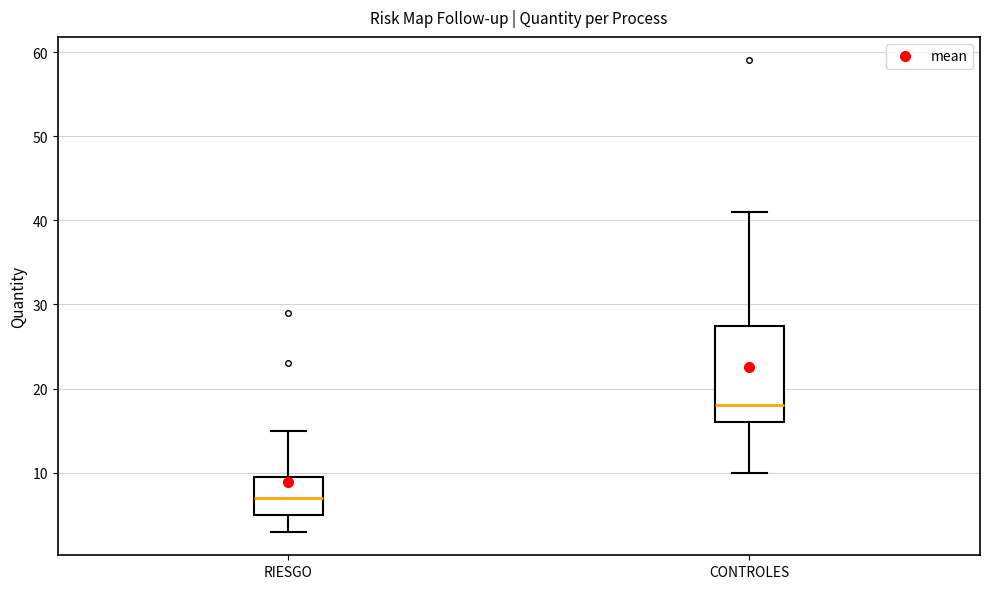

Where is the upper edge of the box for RIESGO on the y-axis? The values are not printed on the chart, so give them approximately, as read against the axis.

10